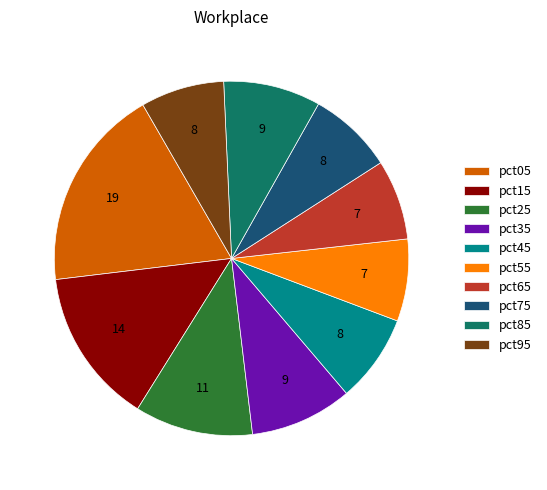

Which category has the biggest portion of the pie?

pct05